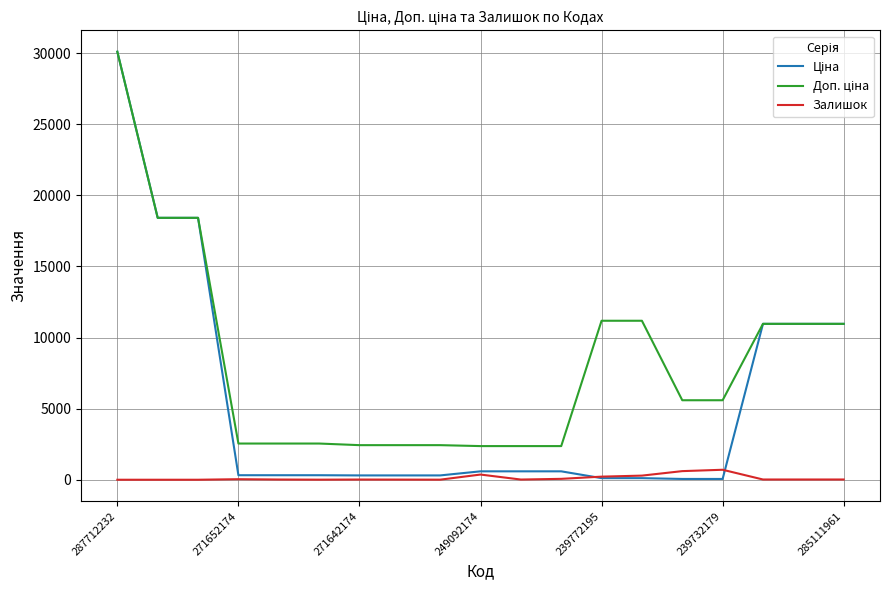

What is the greatest value displayed?

30102.8